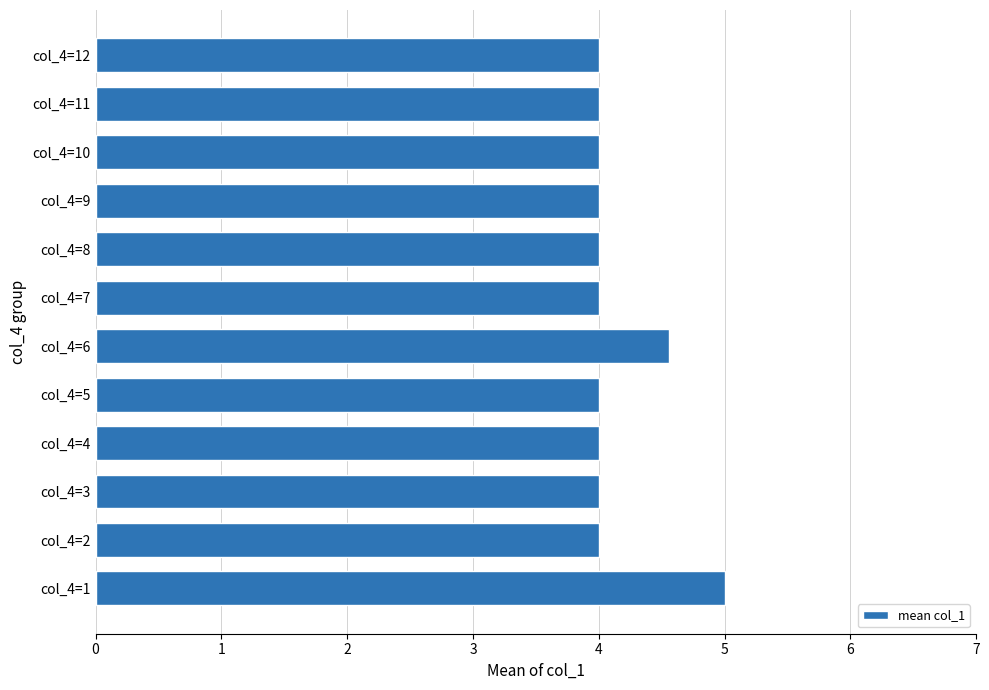

What is the difference between the second highest and second lowest values?

0.6